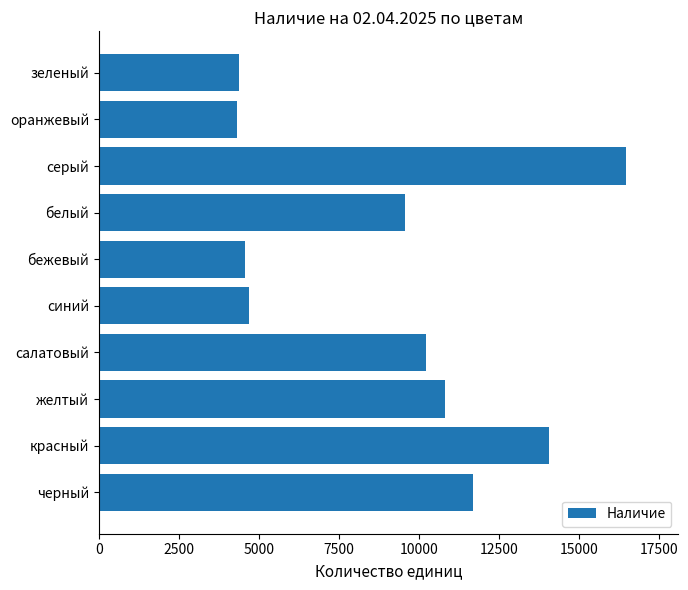

How many categories are shown in the chart?

10